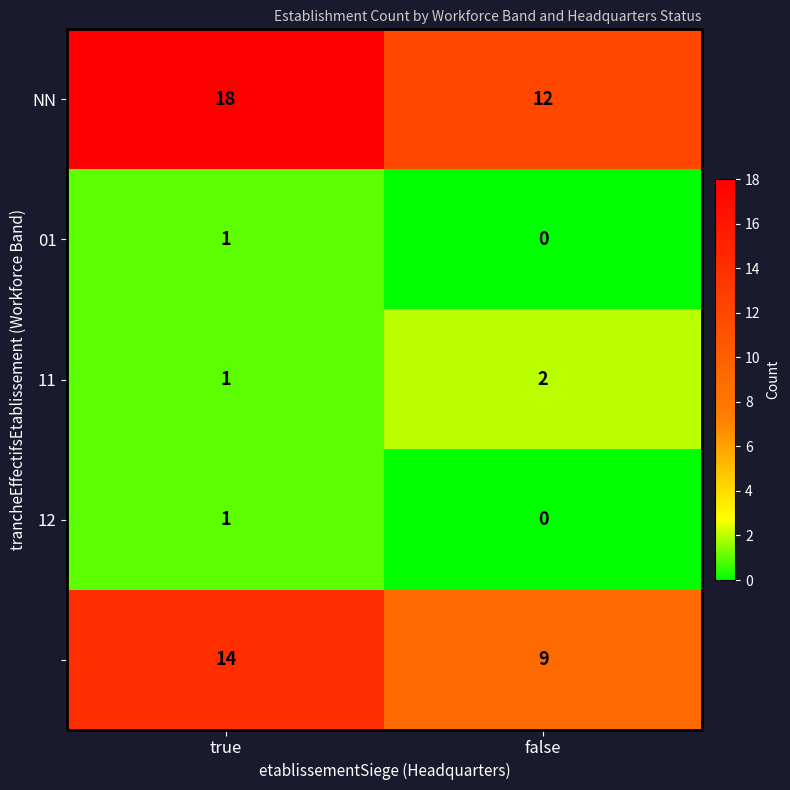

What is the total value across all series at true?

35